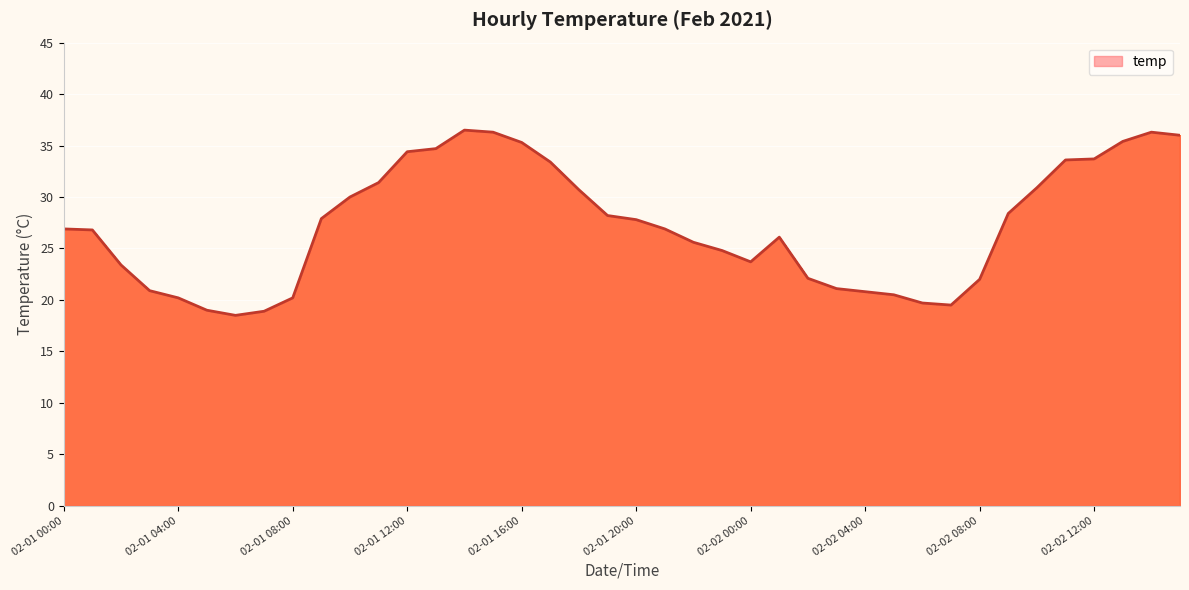

What is the difference between the maximum and minimum values?

18.0